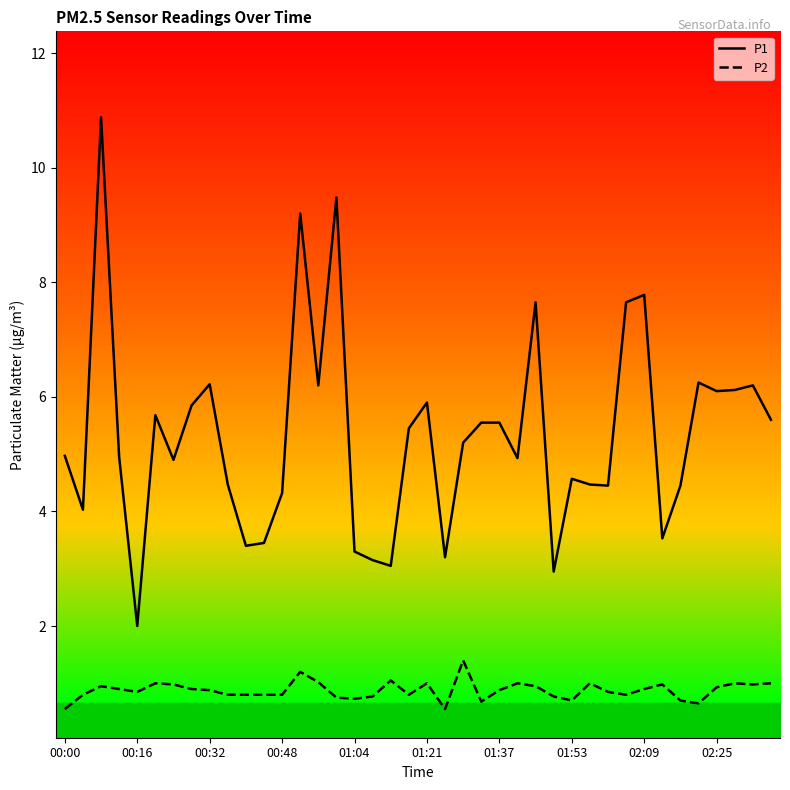

Which series has the largest range (max minus min)?

P1